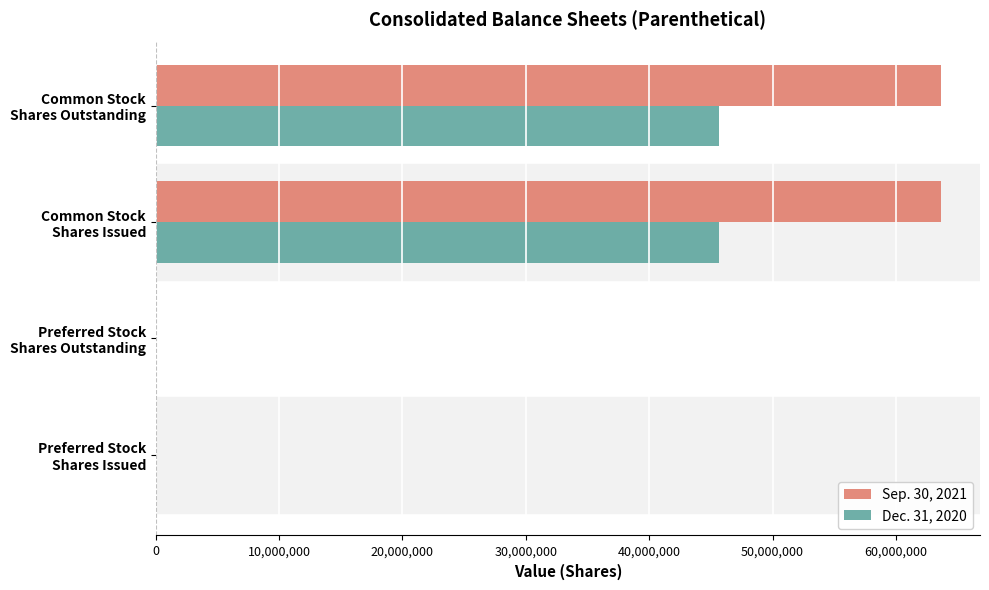

Count the number of categories in the chart.

4